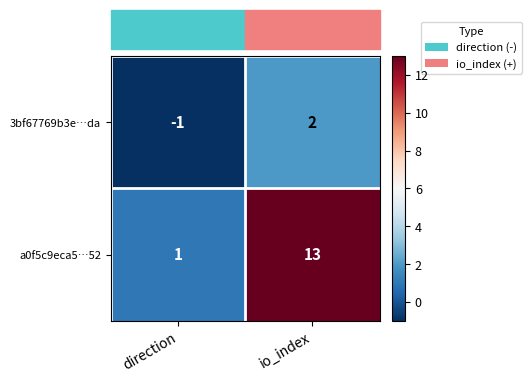

Which series has the largest range (max minus min)?

a0f5c9eca5…52